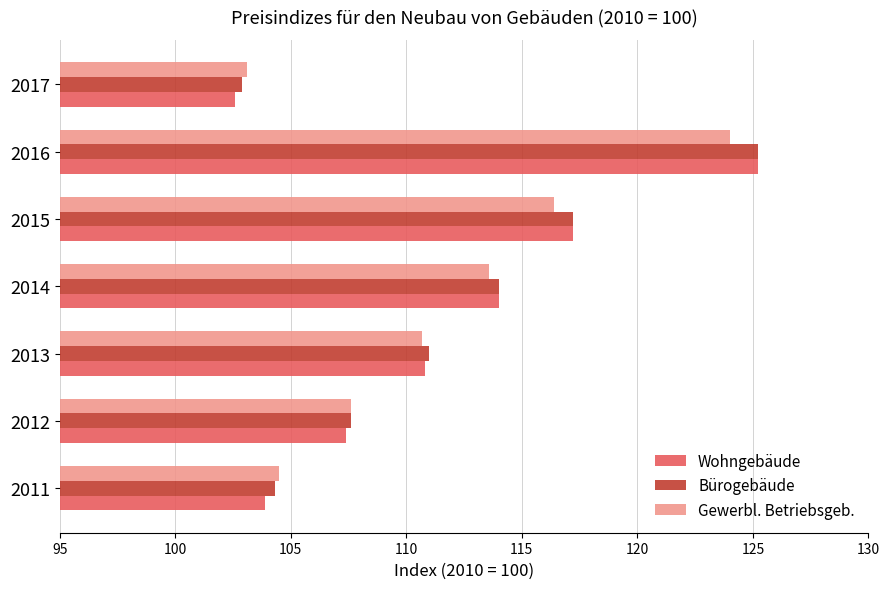

At which label is Gewerbl. Betriebsgeb. closest to 113?

2014